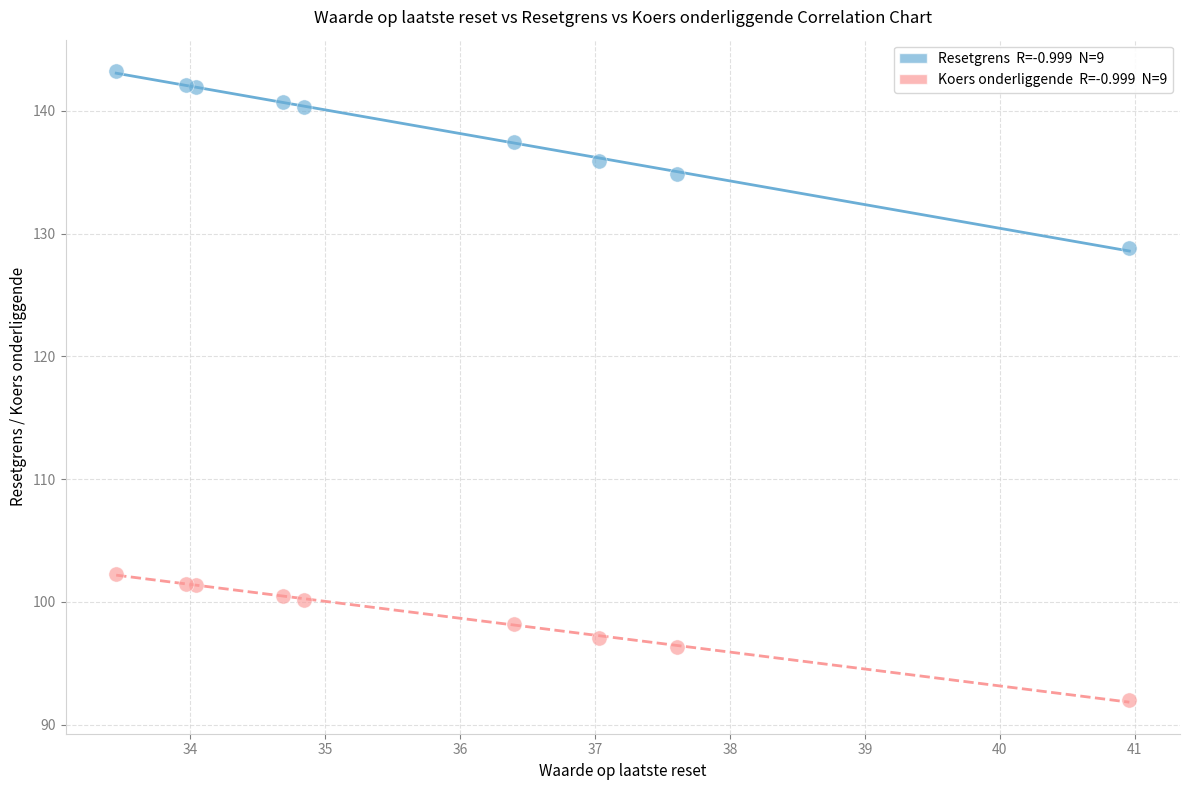

Across all series, what Y value is closest to 117?

128.8